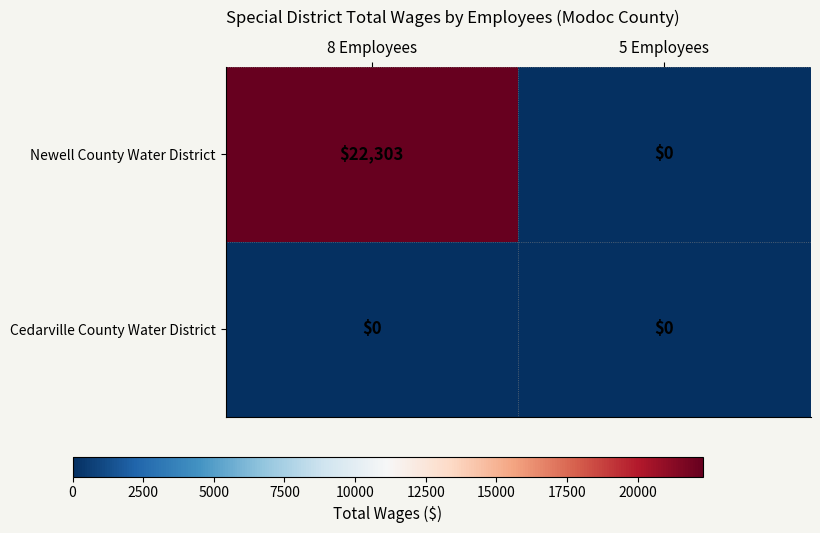

Reading left to right, extract all data points from this chart.

Newell County Water District: 22303	0
Cedarville County Water District: 0	0